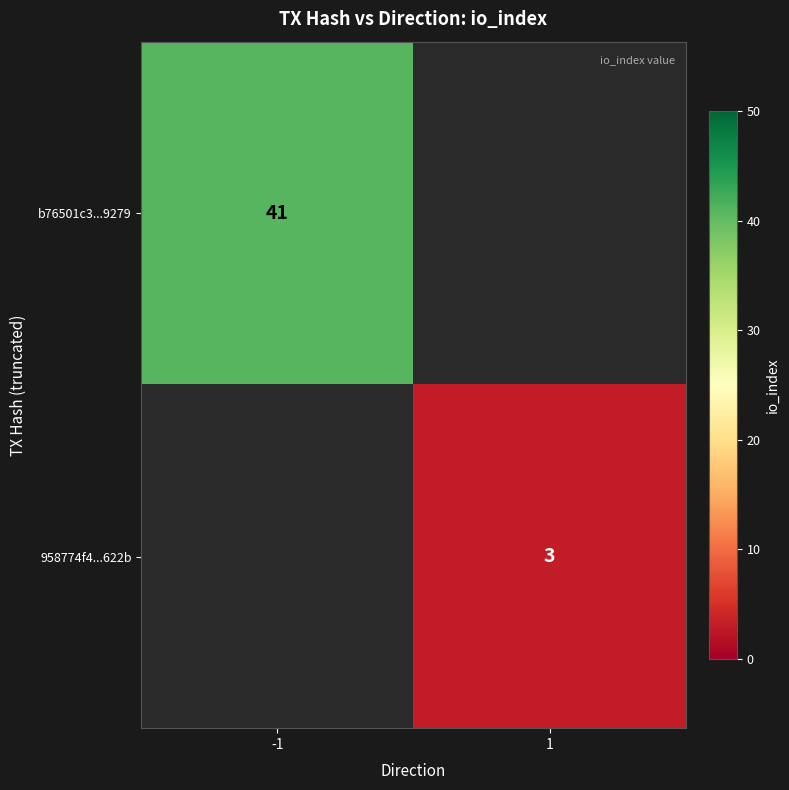

True or false: b76501c3...9279 has a value of 26.5 at -1.

False